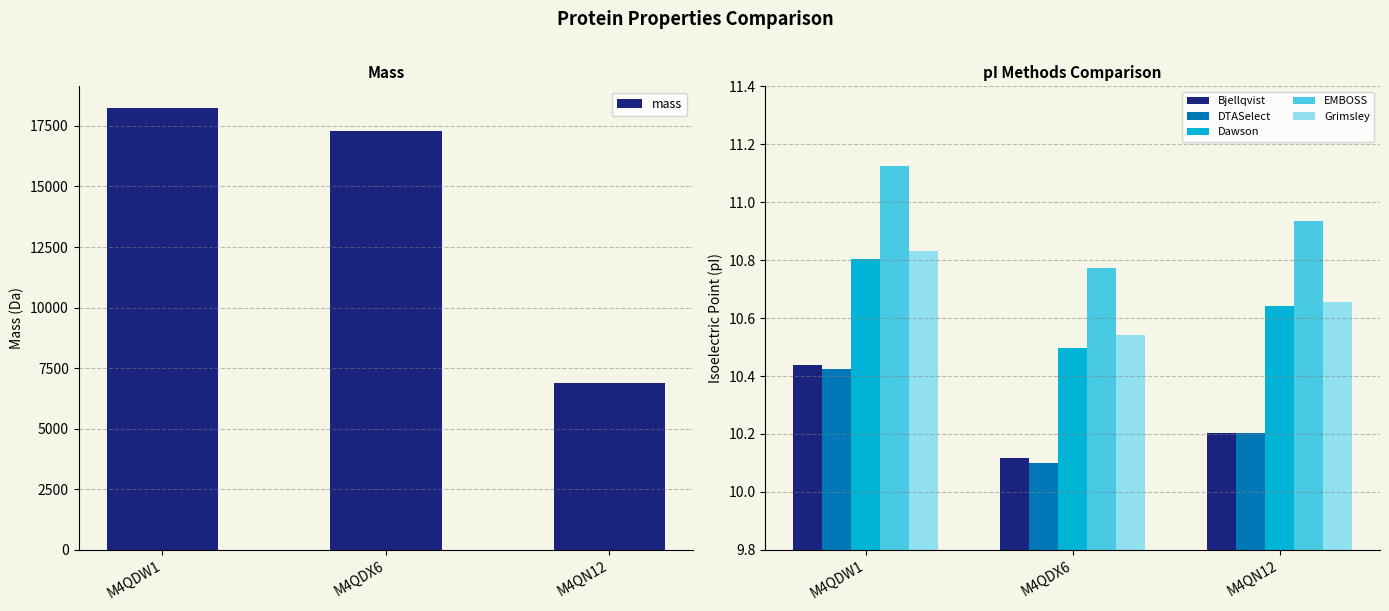

Rank the series by their maximum value, from highest to lowest.

mass, EMBOSS, Grimsley, Dawson, Bjellqvist, DTASelect